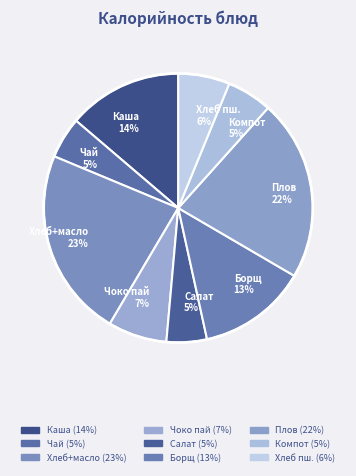

Approximately how many times larger is the value at Борщ 13% compared to Чай 5%?

2.6